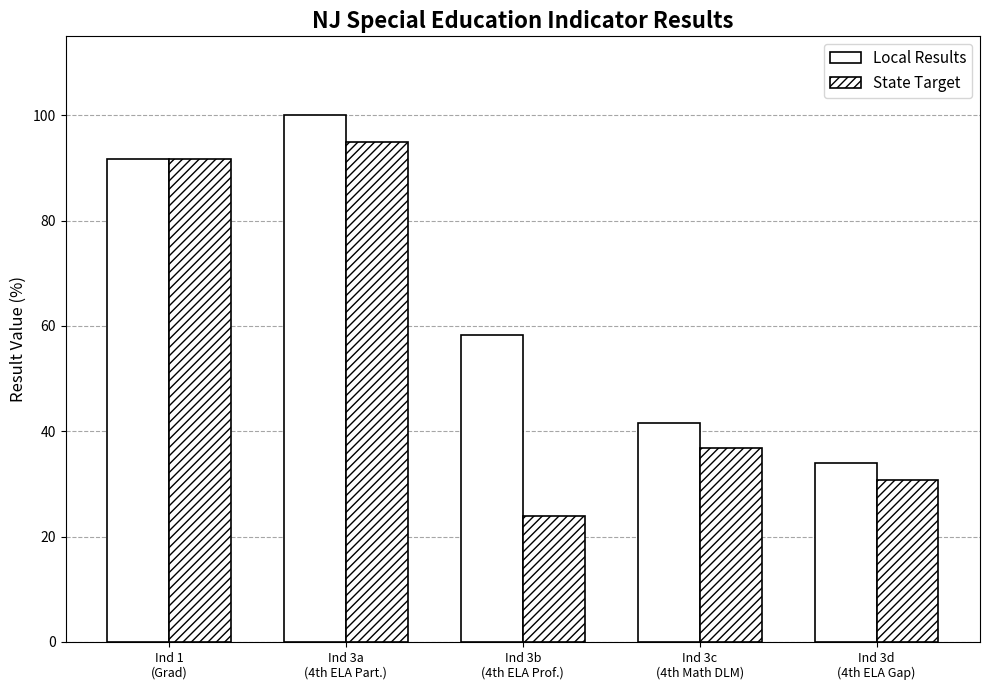

At how many categories does at least one series exceed 48?

3